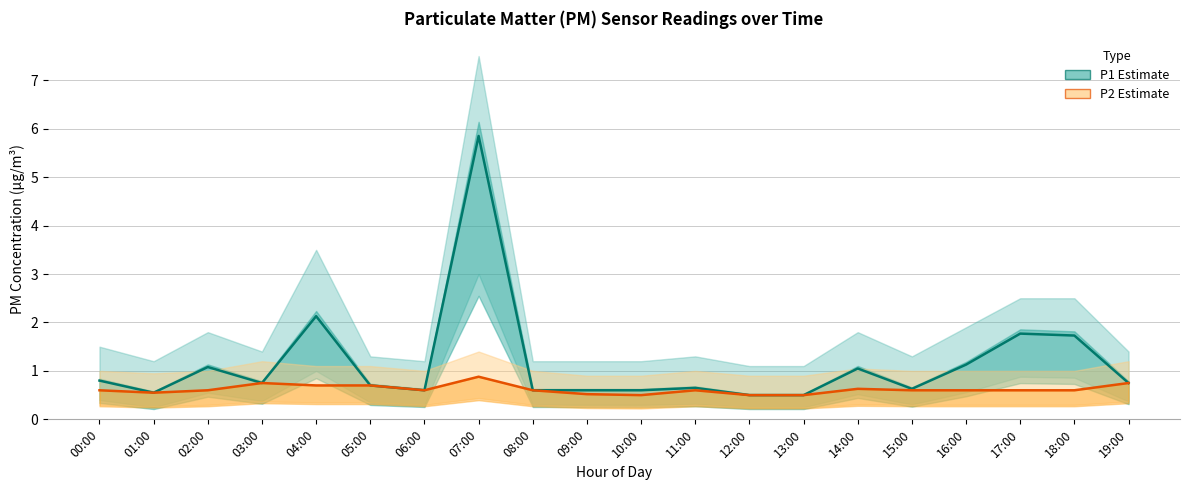

Between 06:00 and 03:00, which is larger?

03:00